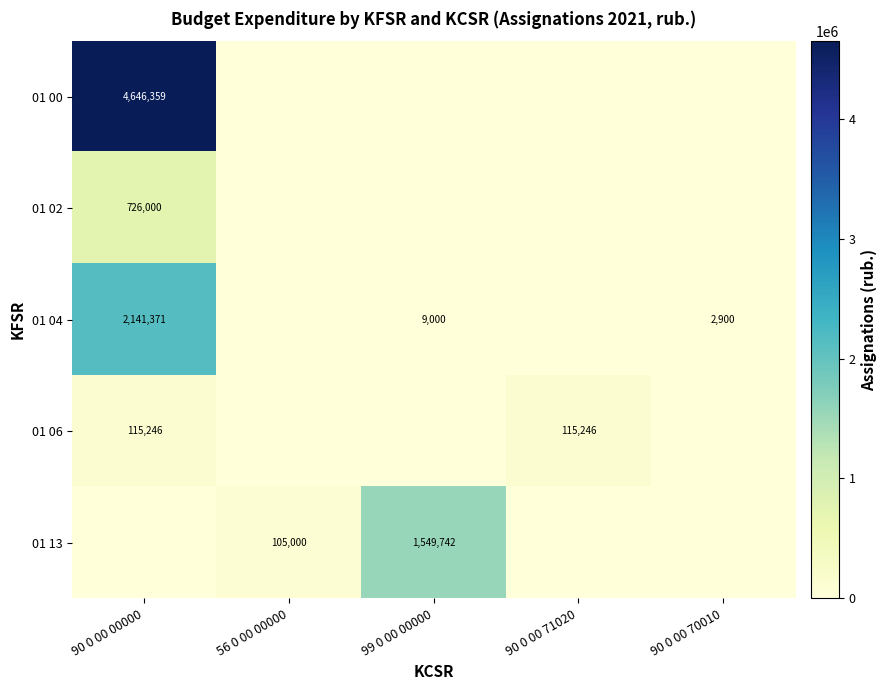

At which category does the chart reach its minimum across all series?

56 0 00 00000